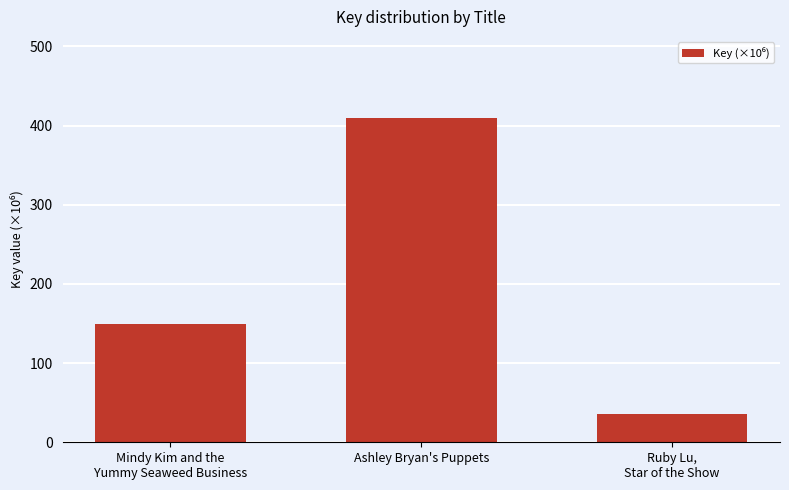

What is the difference between the second highest and minimum values?

112.9